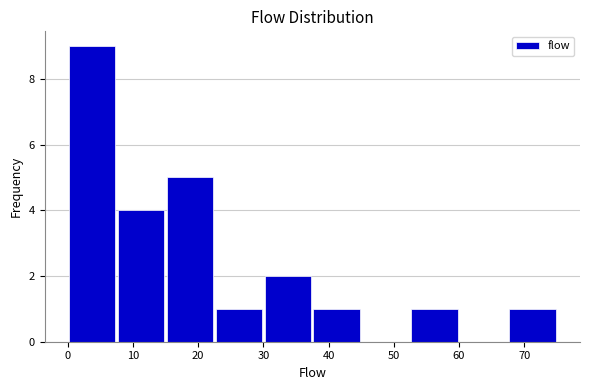

Reading left to right, list every bar in this chart as the range it spans on the x-axis followed by its height. Neither the bar edges nor the heights are printed on the chart, so give them approximately, as read against the axes.

0.0 to 7.5: 9
7.5 to 15.0: 4
15.0 to 22.5: 5
22.5 to 30.0: 1
30.0 to 37.5: 2
37.5 to 45.0: 1
45.0 to 52.5: 0
52.5 to 60.0: 1
60.0 to 67.5: 0
67.5 to 75.0: 1